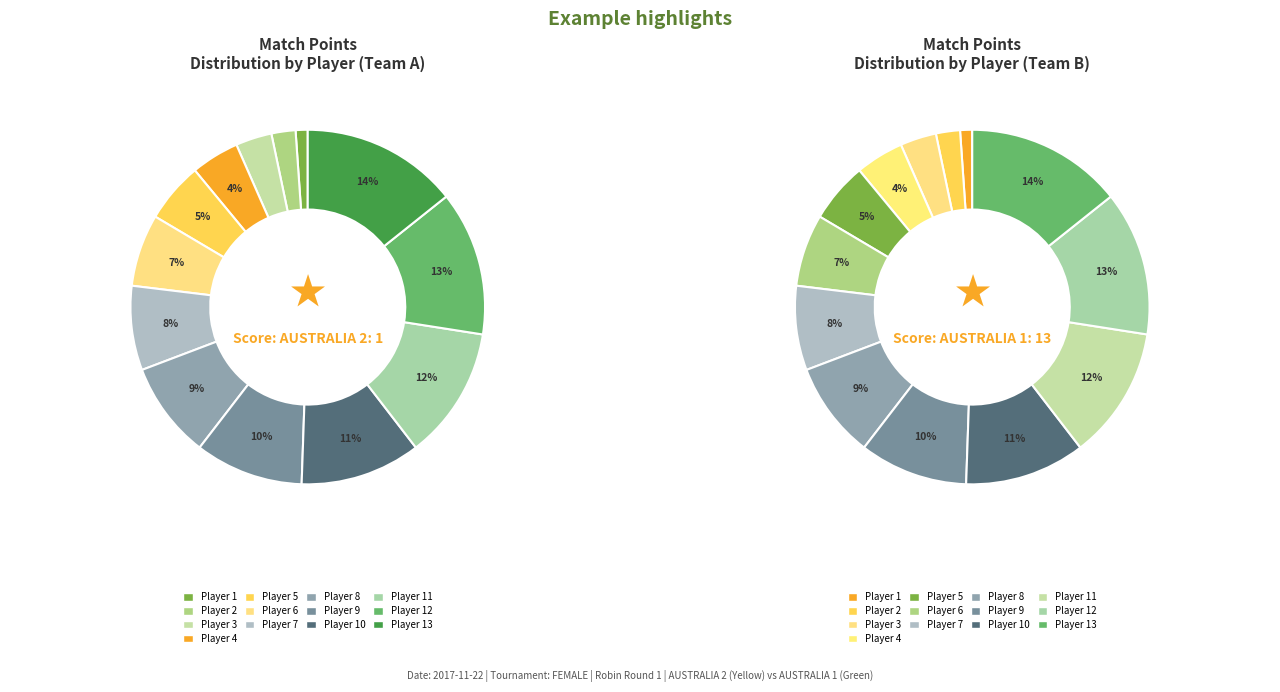

What percentage is NOT represented by 2?

97.8%